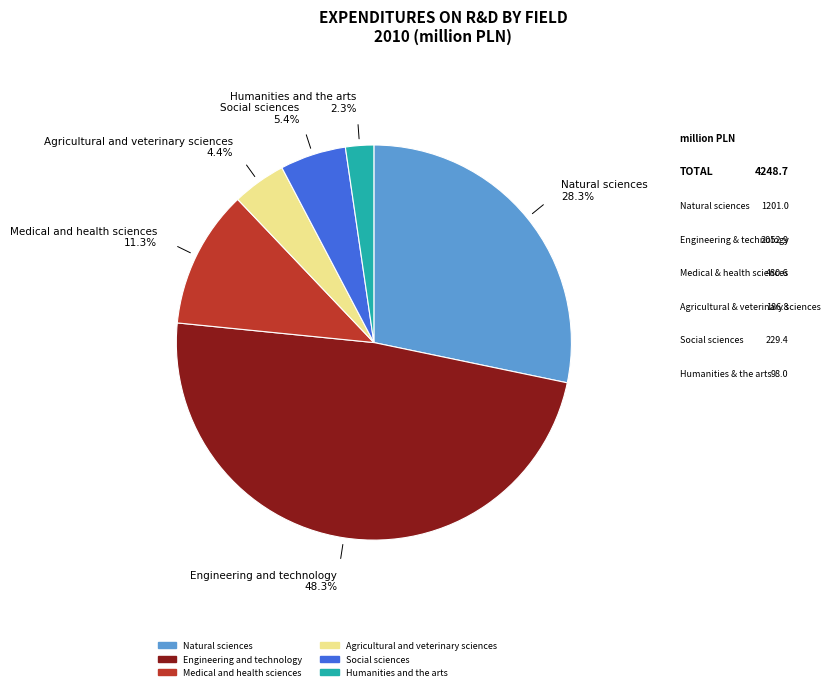

Does any single category account for the majority?

No